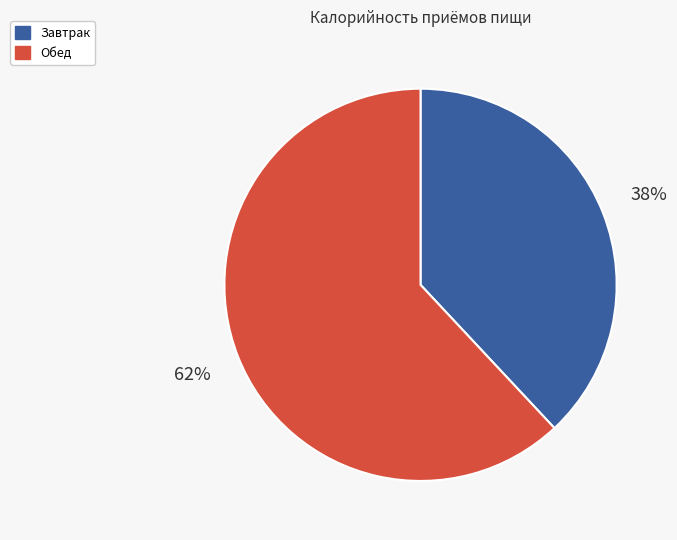

To the nearest percent, what portion does Обед represent?

62%